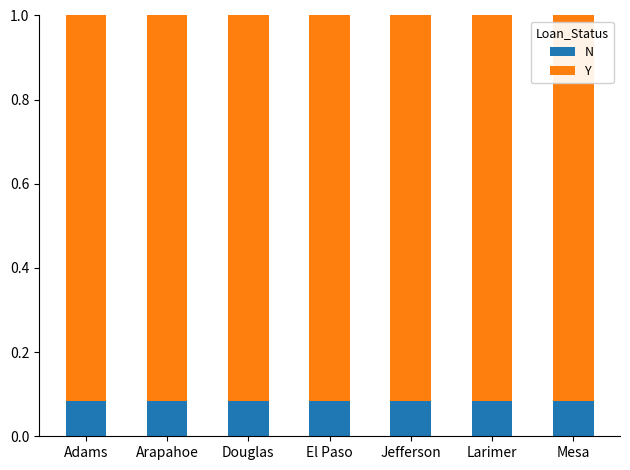

Count the N values in the range 0 to 1.

7